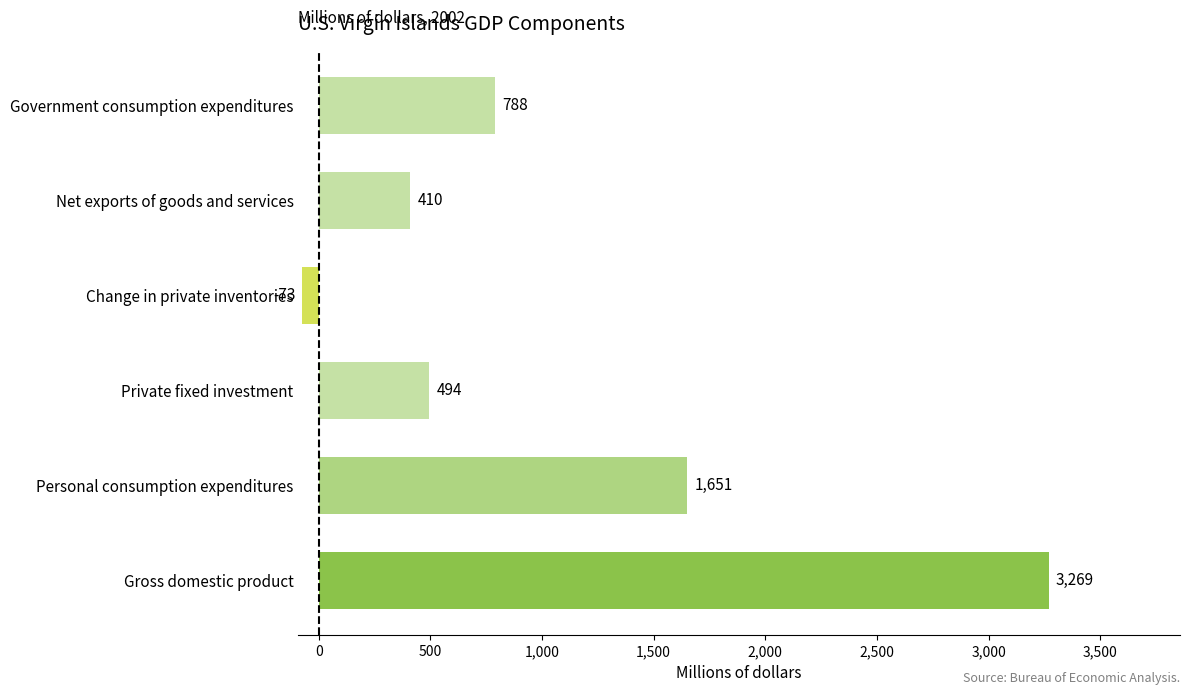

Reading top to bottom, transcribe all the data shown in this chart.

788	410	-73	494	1651	3269